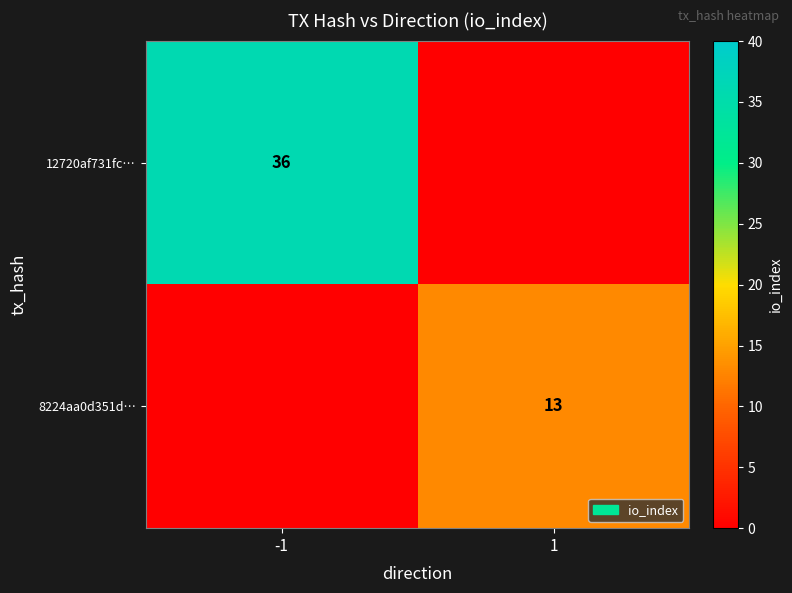

True or false: 12720af731fc… has a value of 36 at -1.

True